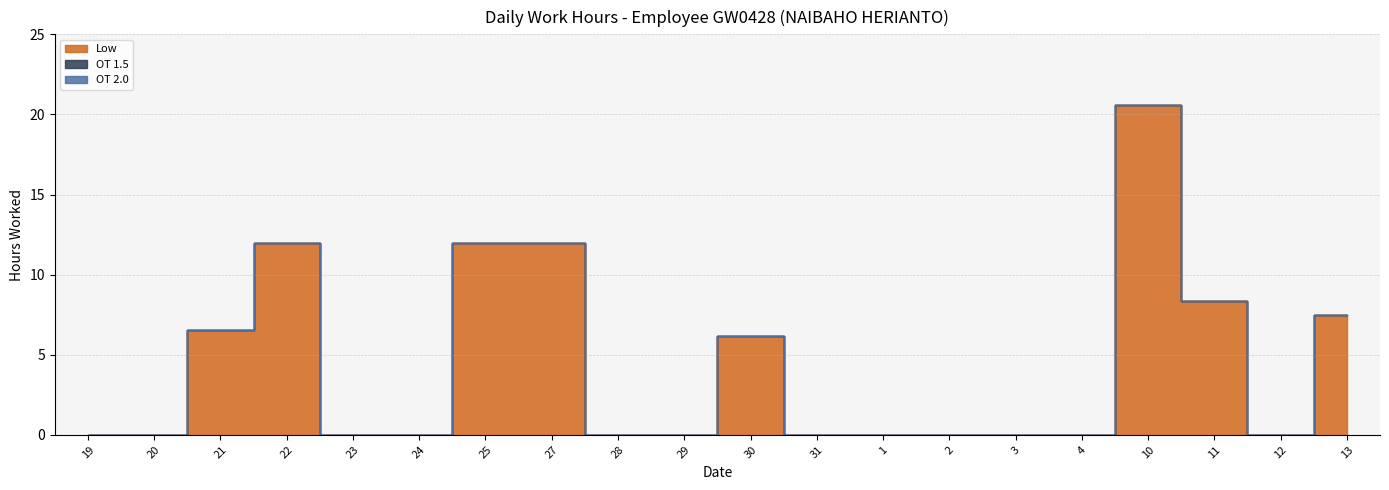

What is the label of the 6th point from the right?

3